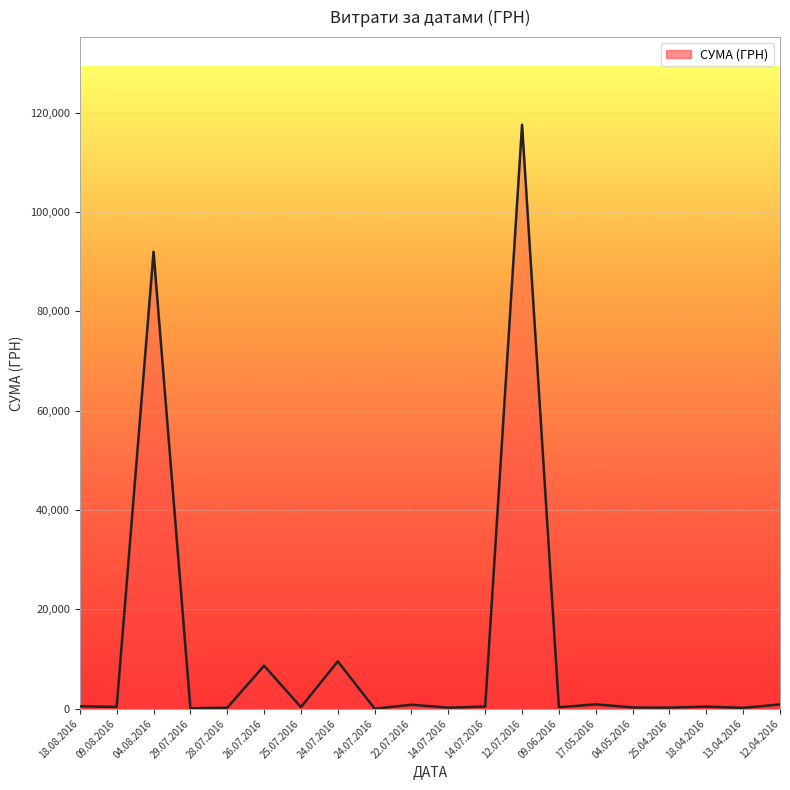

How many lines are shown in the chart?

1